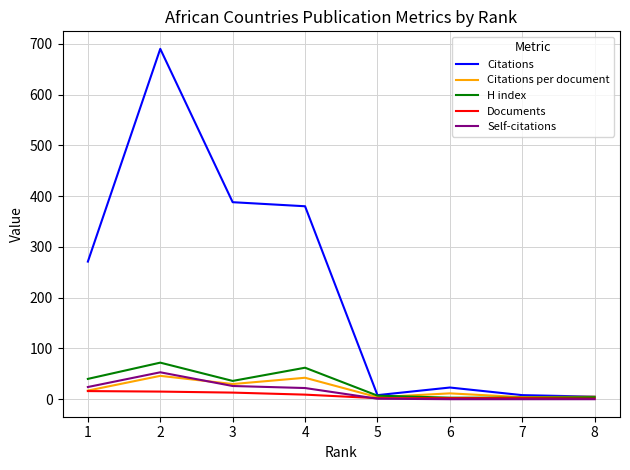

What is the total value across all series at 1?

367.9